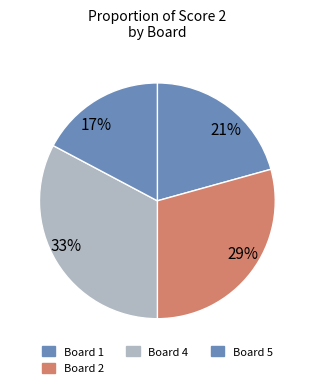

Approximately how many times larger is the value at 33% compared to 17%?

1.9